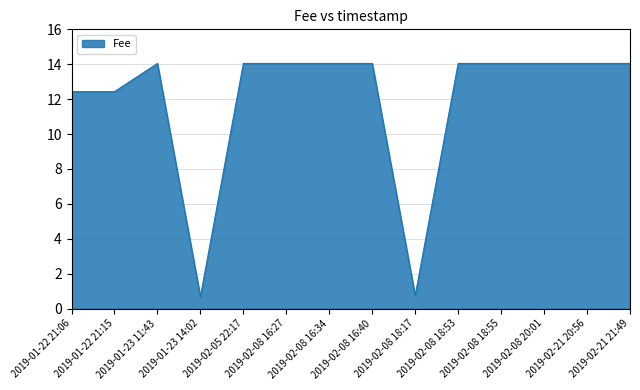

What is the greatest value displayed?

14.0